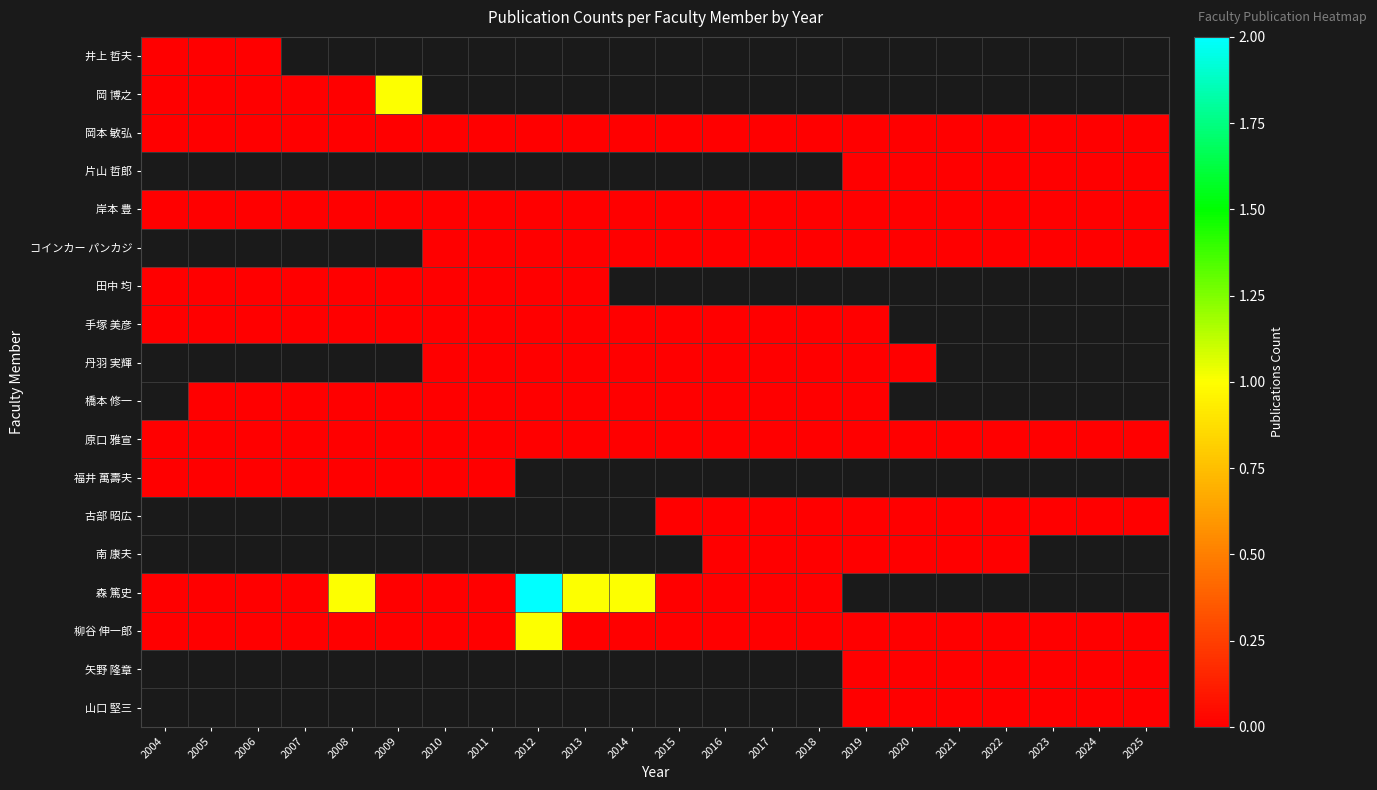

Is the value of 手塚 美彦 at 2018 greater than the value of 橋本 修一 at 2023?

No